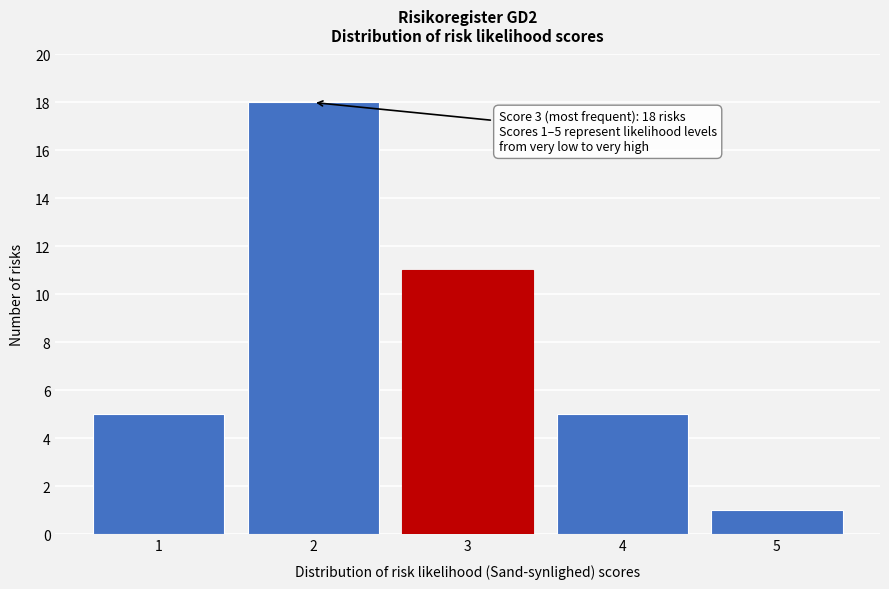

Over which range of the x-axis is the bar tallest?

1.5 to 2.5